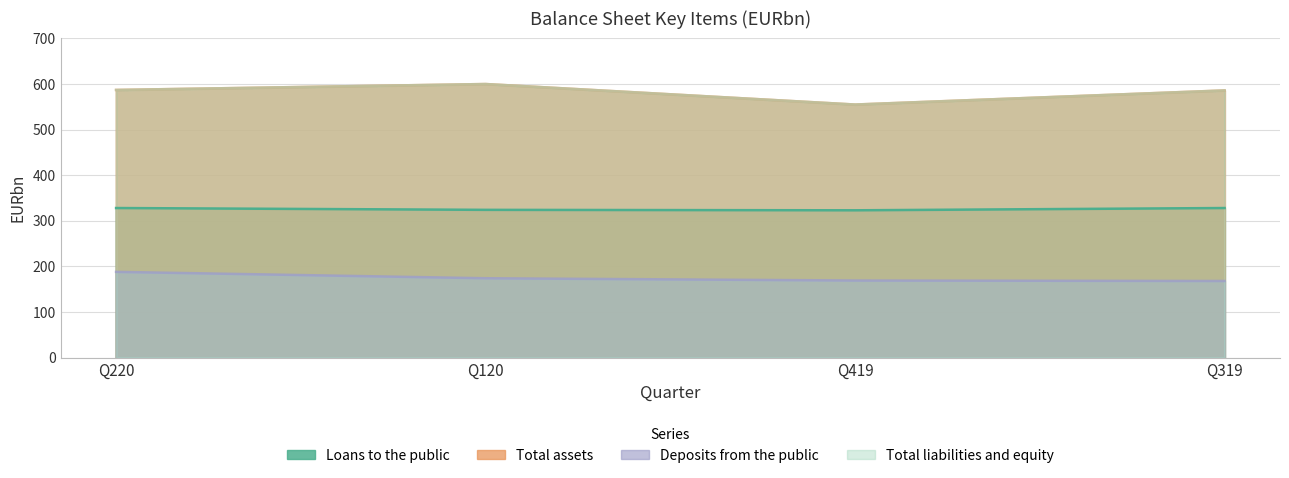

List the labels in order of Total liabilities and equity value, smallest first.

Q419, Q319, Q220, Q120